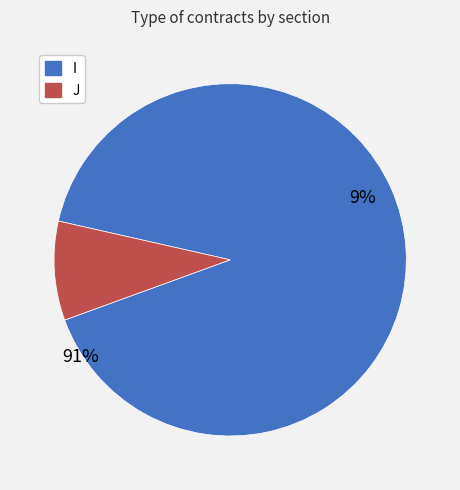

Rank the categories by value from lowest to highest.

J, I